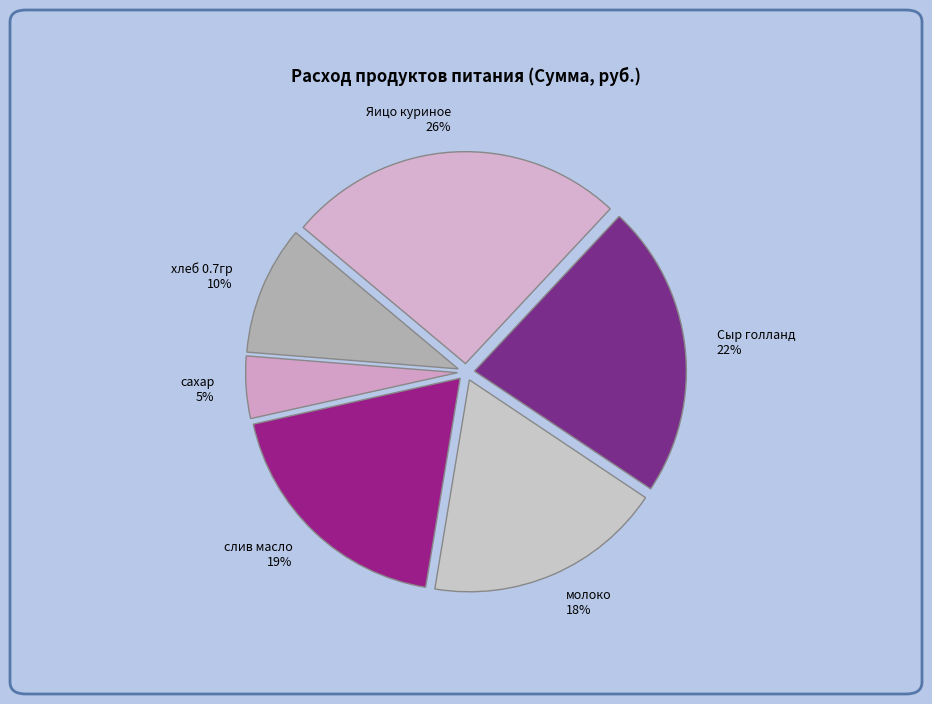

To the nearest percent, what percentage of the pie is Яицо куриное?

26%